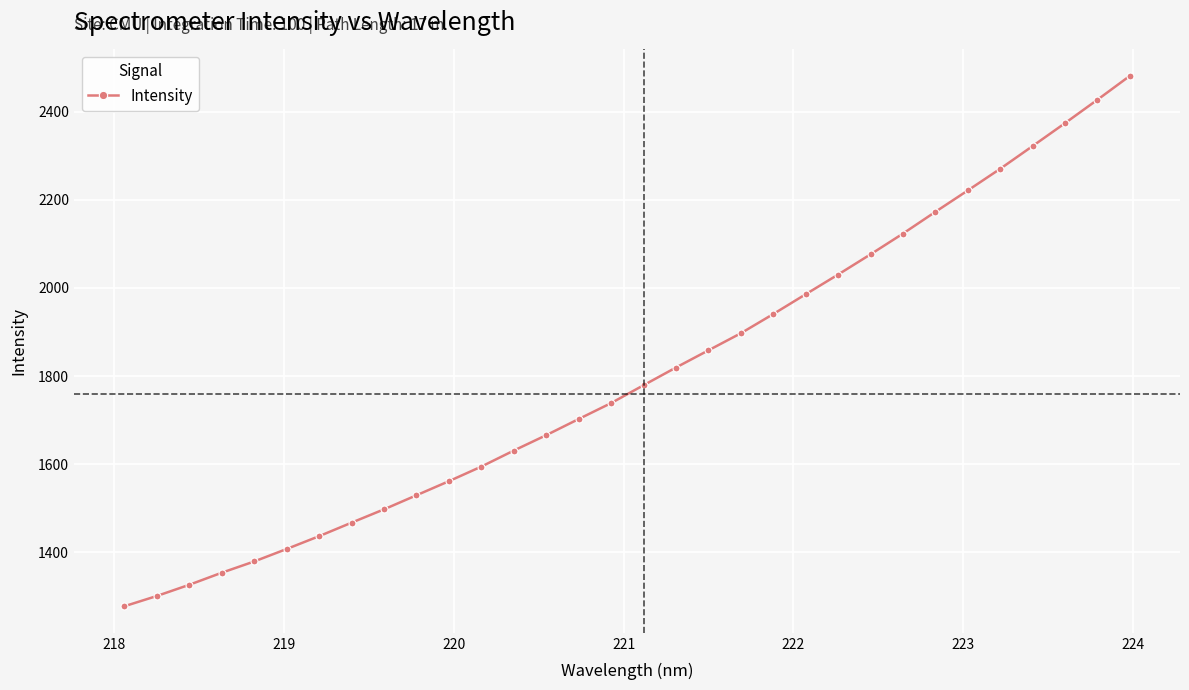

What is the minimum value shown in the chart?

1277.5